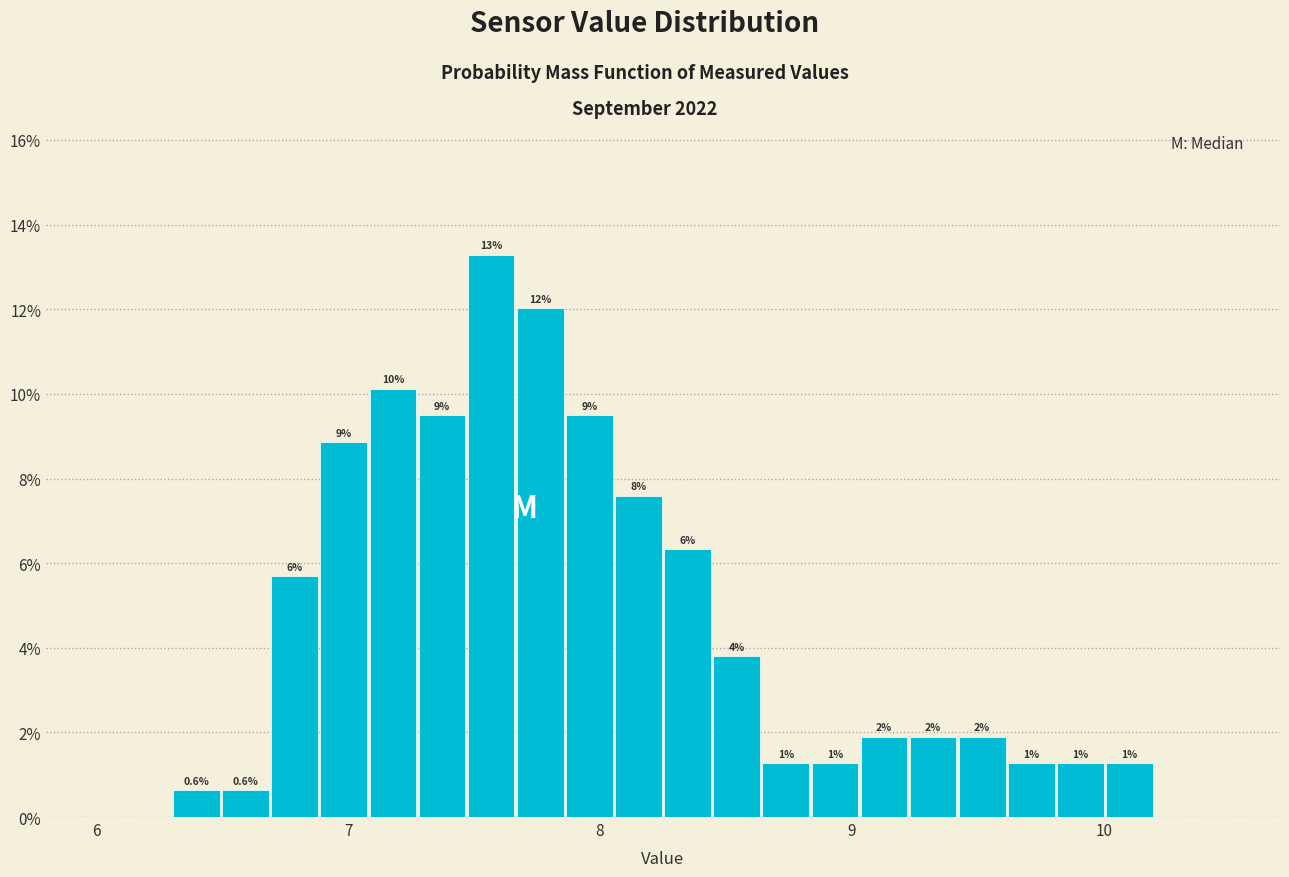

Read against the x-axis, roughly where is the centre of the tallest bar?

7.6